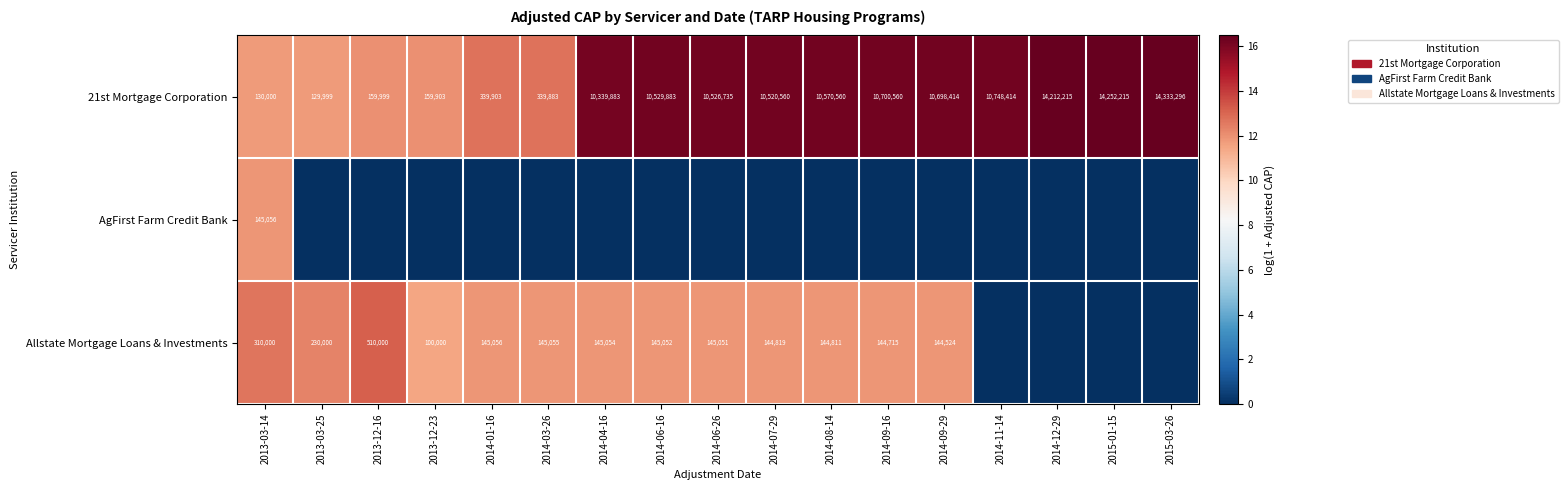

How many values in the 21st Mortgage Corporation series are below 10526735?

8